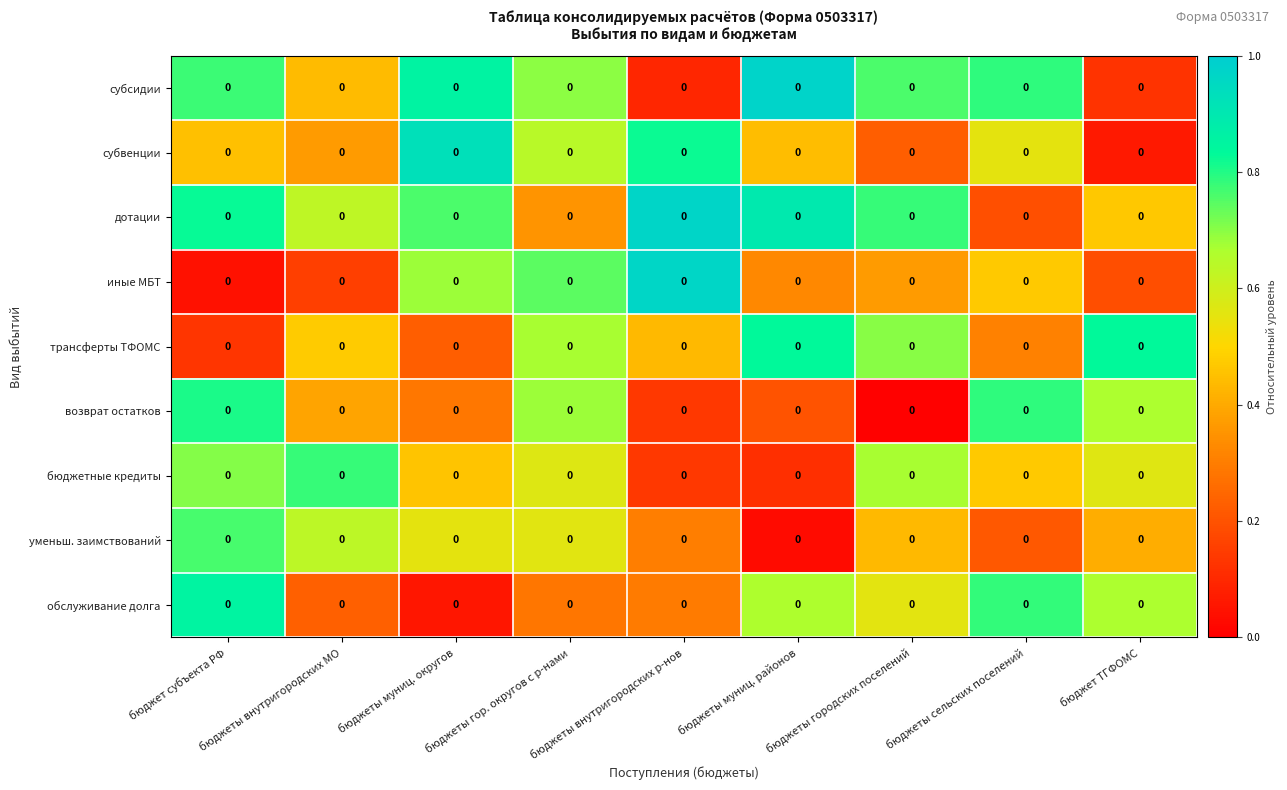

At which category is the sum across all series the highest?

бюджет субъекта РФ